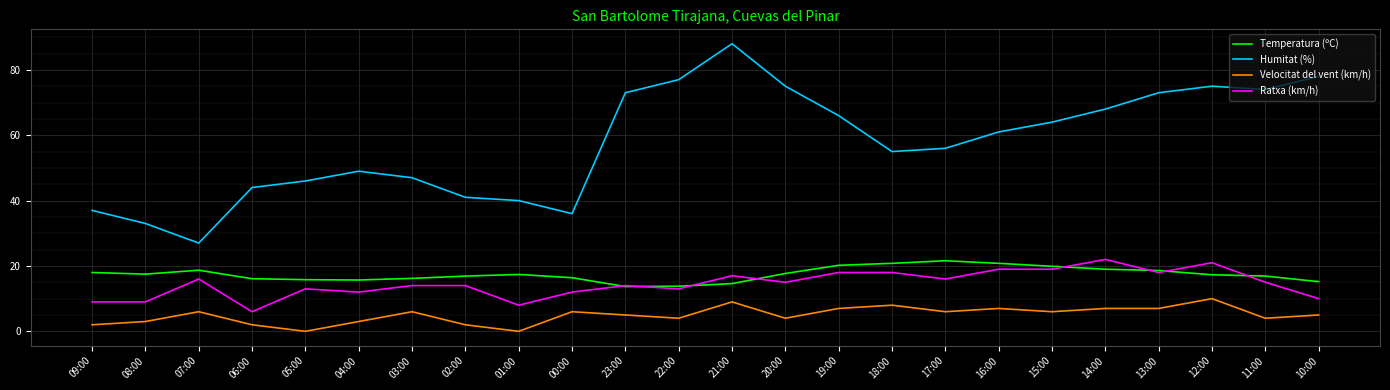

True or false: Humitat (%) and Temperatura (ºC) intersect in this chart.

False